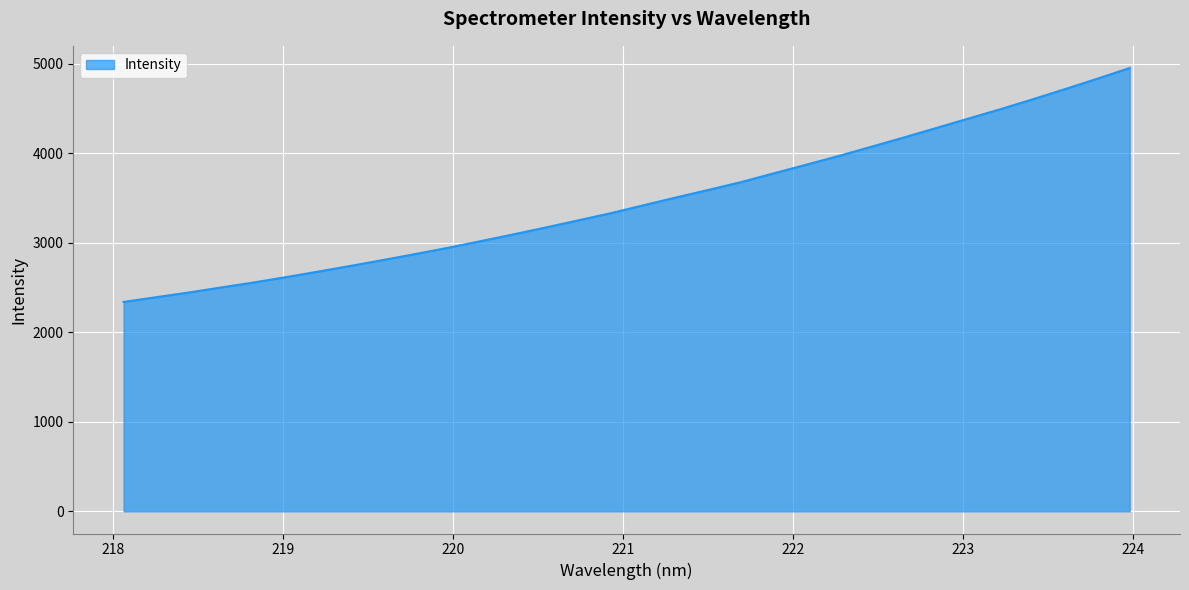

Count the number of values greater than 3418.

16